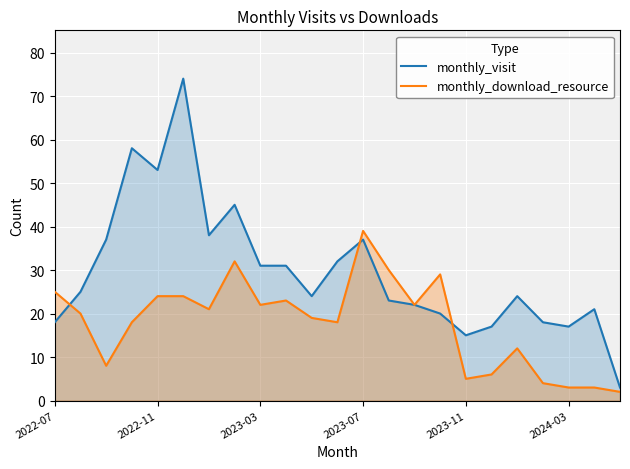

Is it true that monthly_visit equals 15 at 2022-11?

False